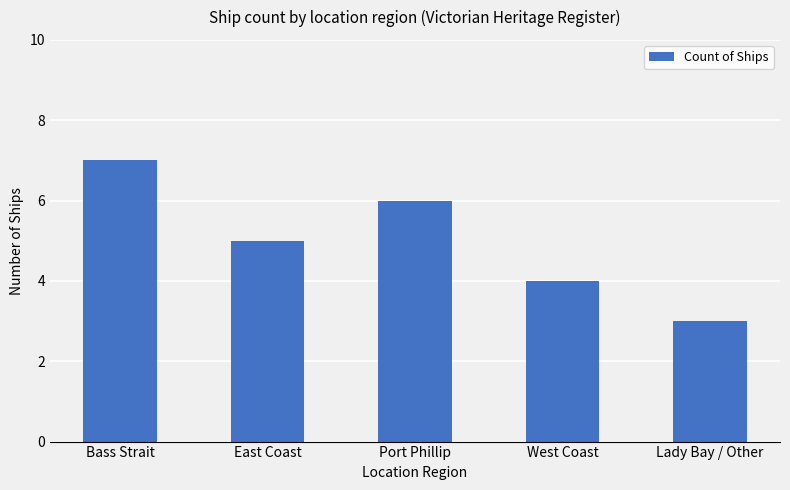

Reading left to right, transcribe all the data shown in this chart.

Bass Strait=7	East Coast=5	Port Phillip=6	West Coast=4	Lady Bay / Other=3